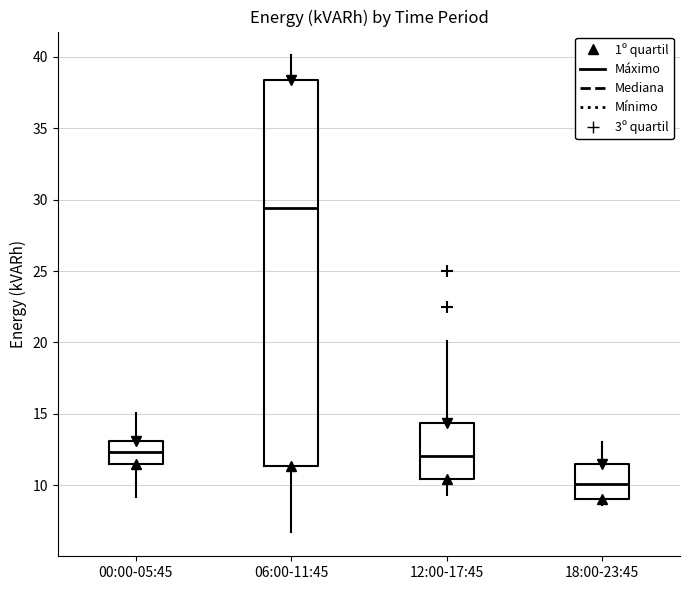

Reading left to right, transcribe this box plot: for each box, give where its median line is, the range the box spans, and where its two whiskers end, as read against the y-axis. The values are not printed on the chart, so give them approximately, as read against the axis.

00:00-05:45: median 12.5, box 11.5 to 13.0, whiskers 9.0 to 15.0
06:00-11:45: median 29.5, box 11.5 to 38.5, whiskers 6.5 to 40.0
12:00-17:45: median 12.0, box 10.5 to 14.5, whiskers 9.5 to 20.0
18:00-23:45: median 10.0, box 9.0 to 11.5, whiskers 8.5 to 13.0